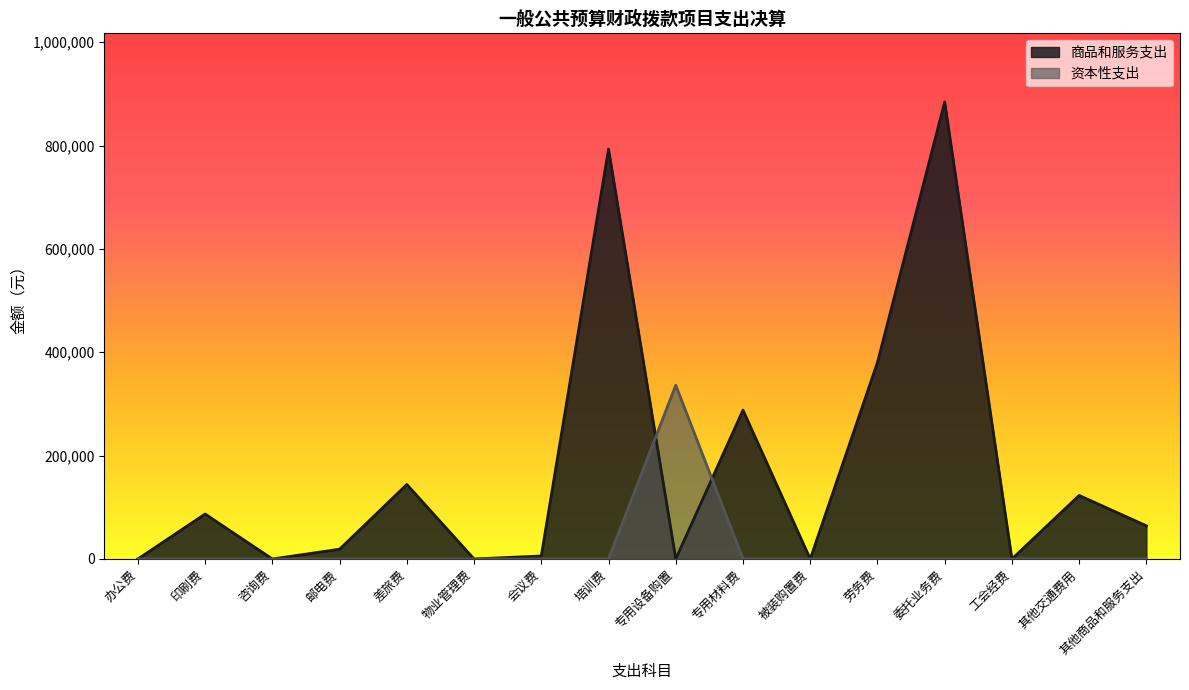

After their last crossing, which series has the higher values: 资本性支出 or 商品和服务支出?

商品和服务支出